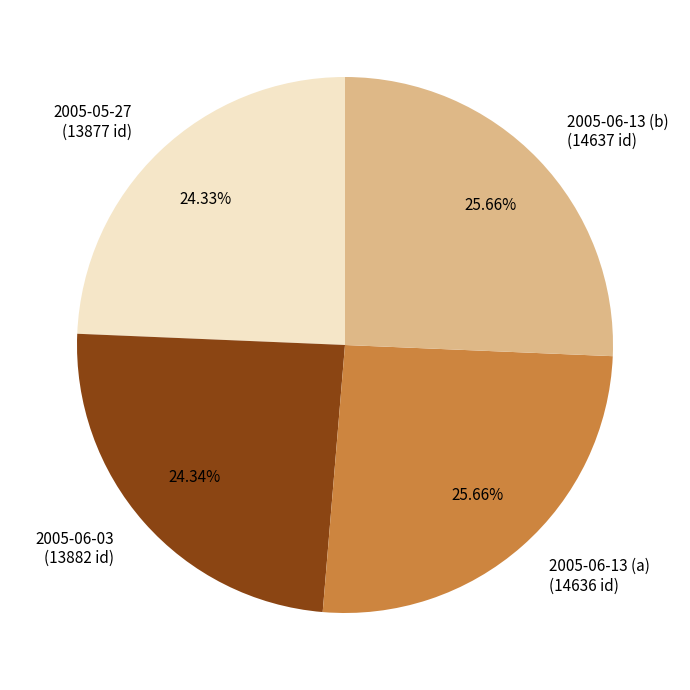

How many slices are in this pie chart?

4